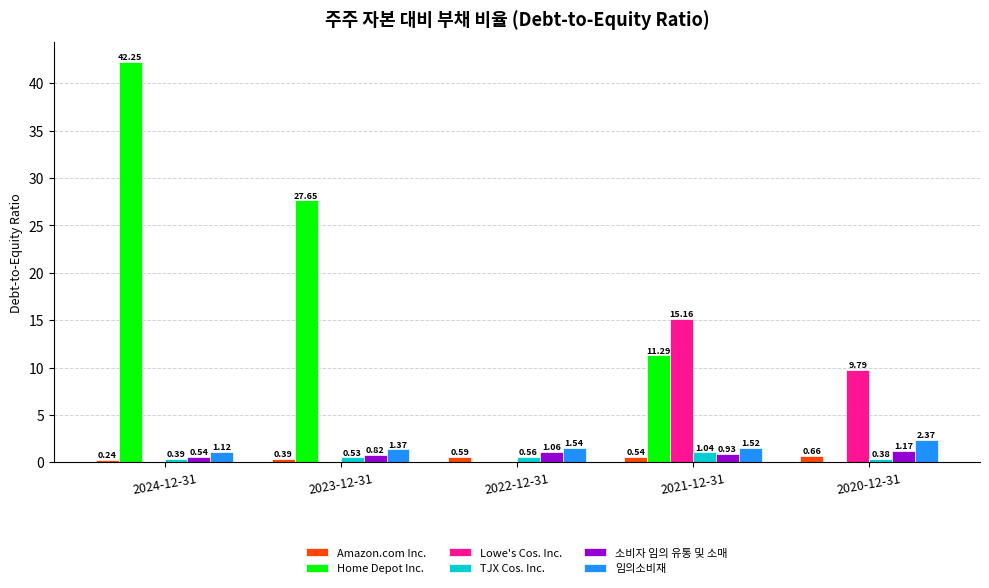

What is the total value across all series at 2024-12-31?

44.5